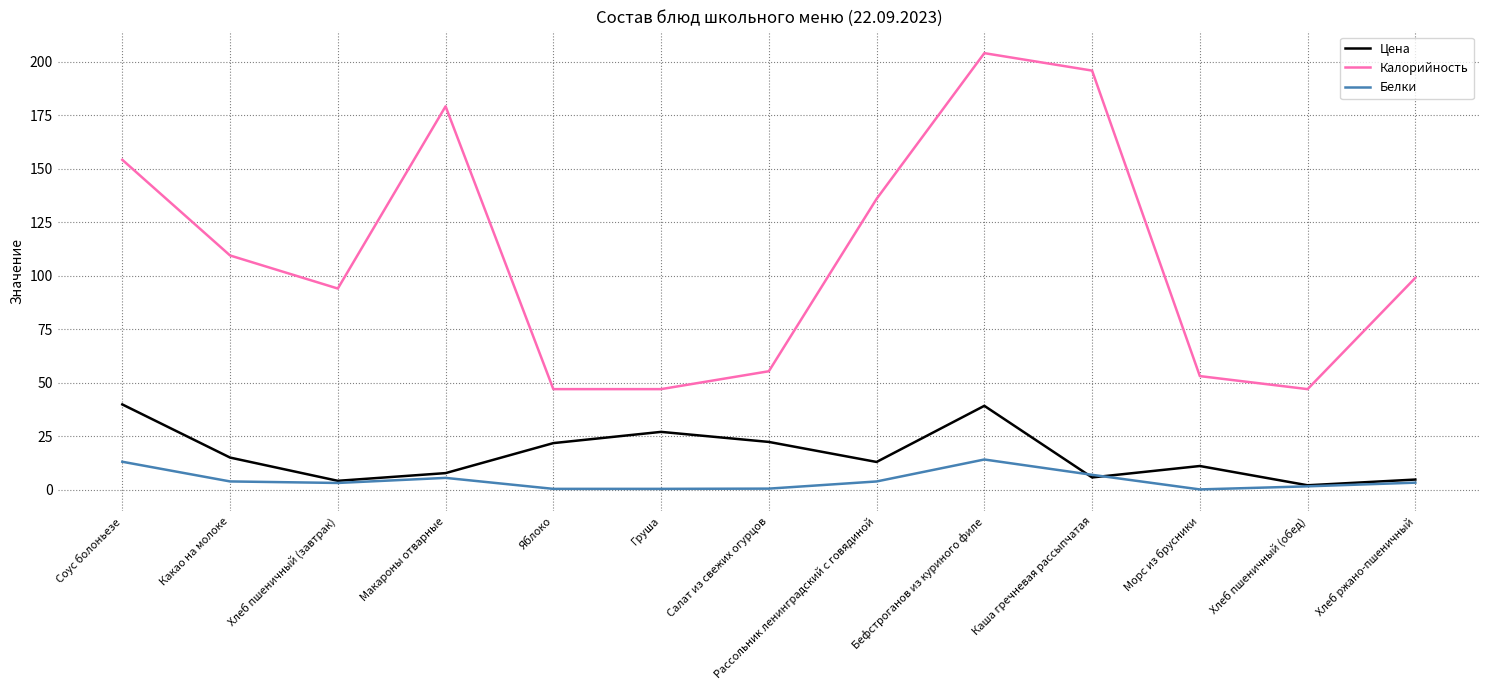

At Морс из брусники, list the series in order from largest to smallest.

Калорийность, Цена, Белки